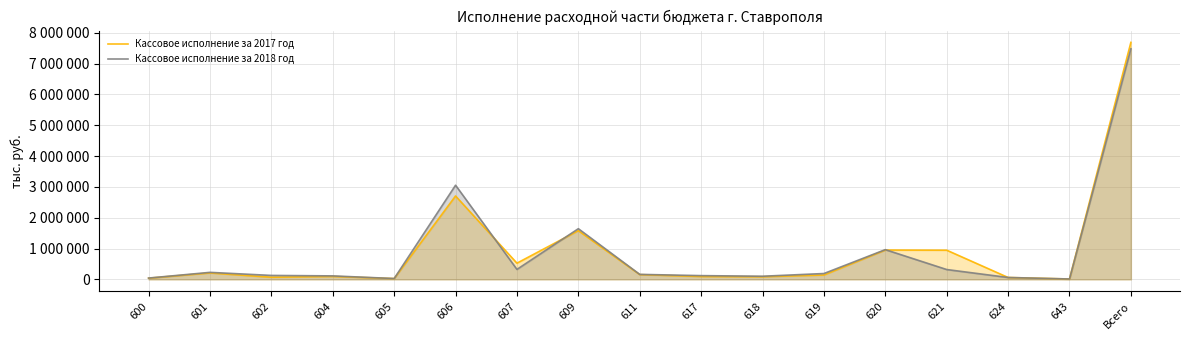

Read the Кассовое исполнение за 2018 год value at 607.

322689